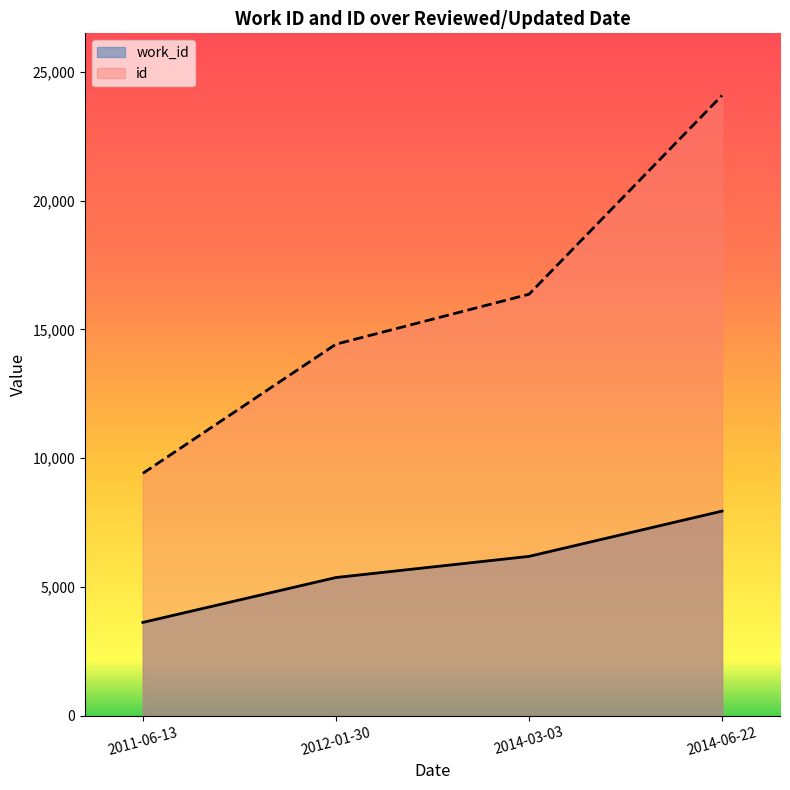

Is it true that id equals 14425 at 2012-01-30?

True